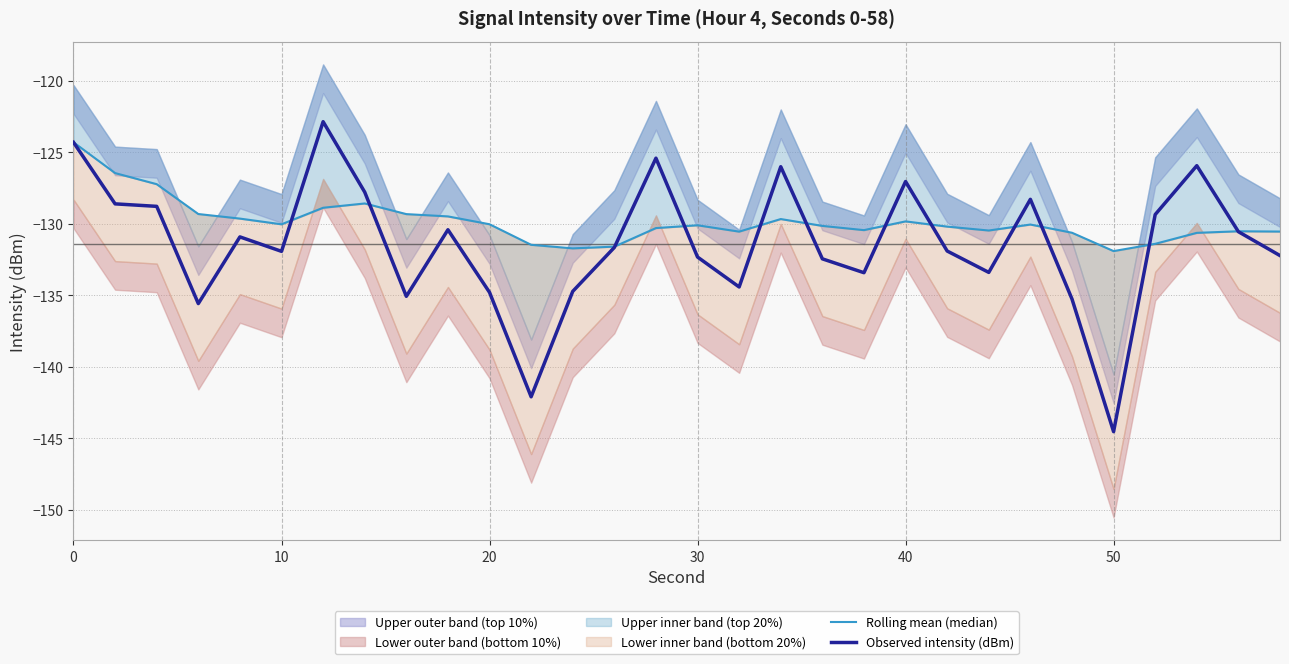

What is the minimum value for Observed intensity (dBm)?

-144.5